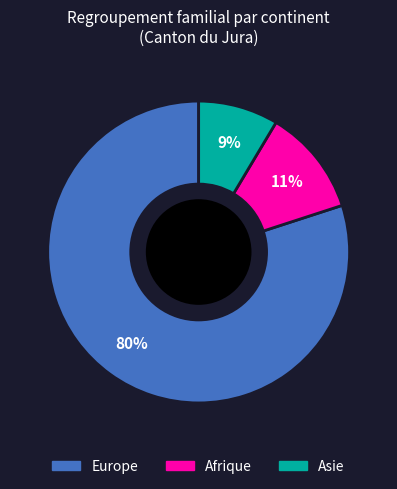

True or false: Afrique accounts for 11% of the total.

True